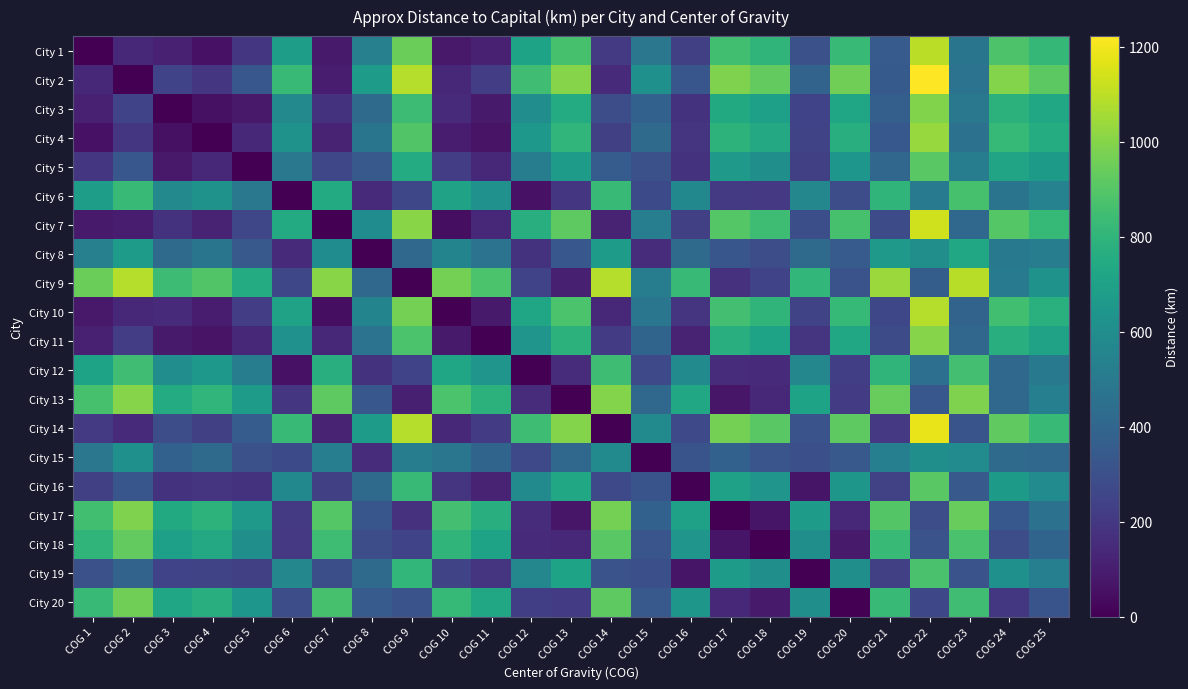

Which category has the highest value across all series?

COG 22